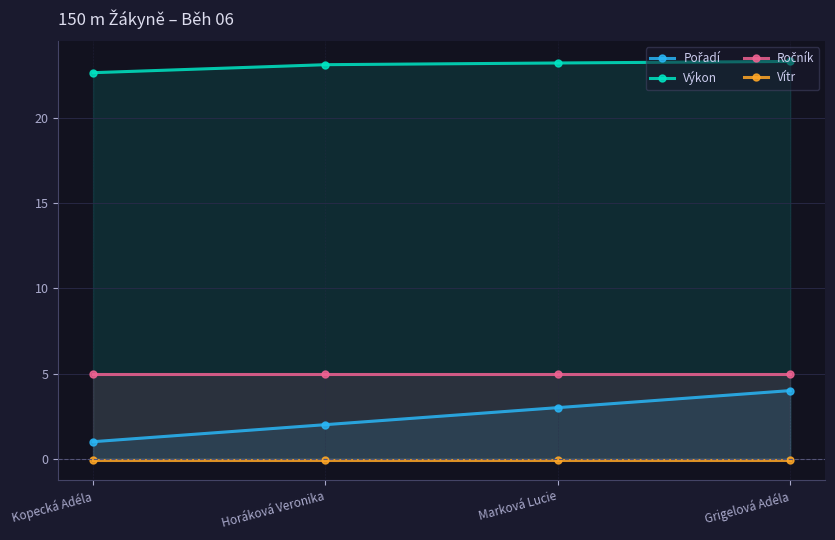

The value of Vítr at Marková Lucie is -0.1. True or false?

True